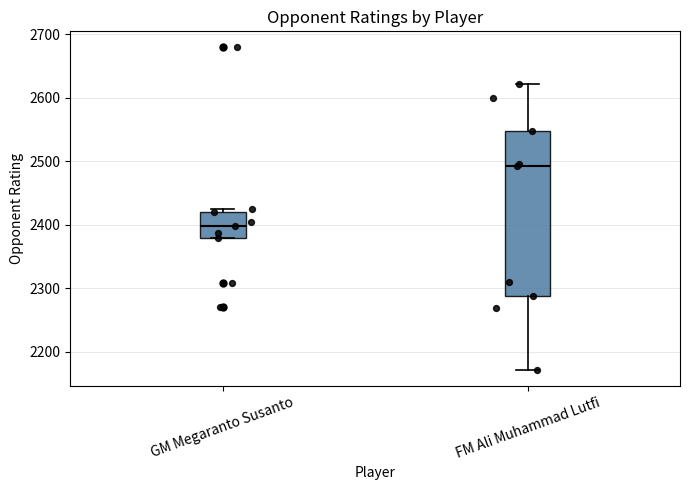

Where is the lower edge of the box for GM Megaranto Susanto on the y-axis? The values are not printed on the chart, so give them approximately, as read against the axis.

2380